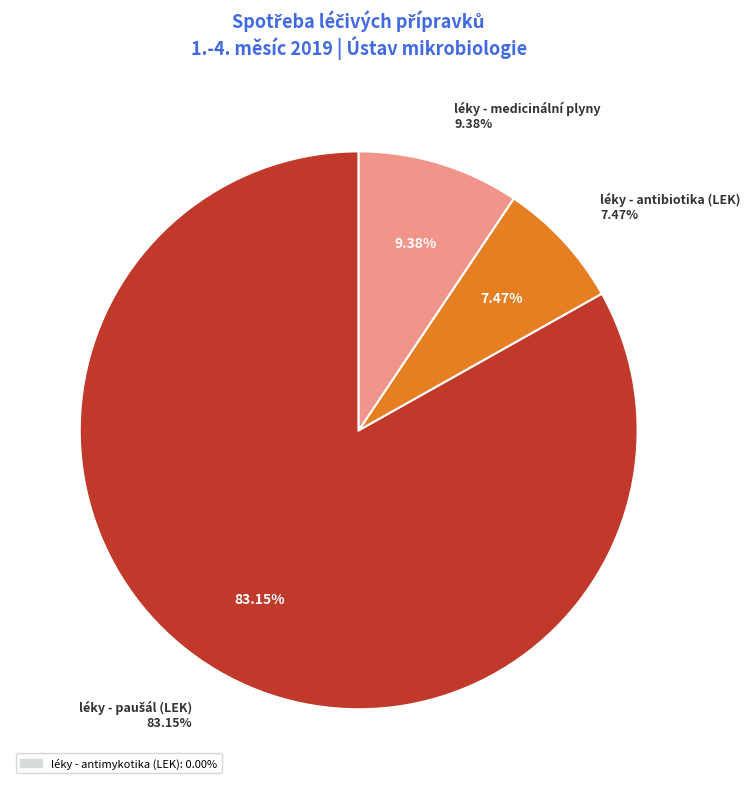

Which has a higher value, léky - antimykotika (LEK) or léky - medicinální plyny?

léky - medicinální plyny